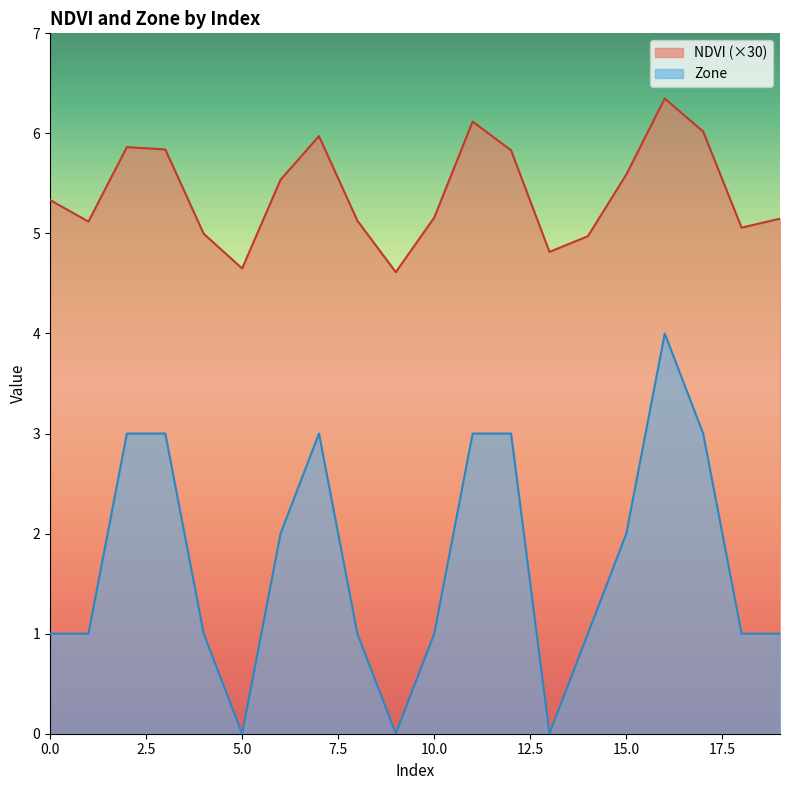

At how many categories does at least one series exceed 2?

20